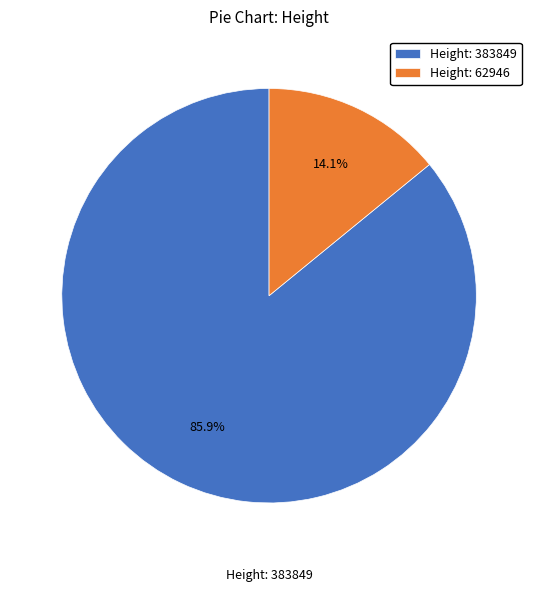

What is the ratio of the value at Height: 383849 to the value at Height: 62946?

6.1